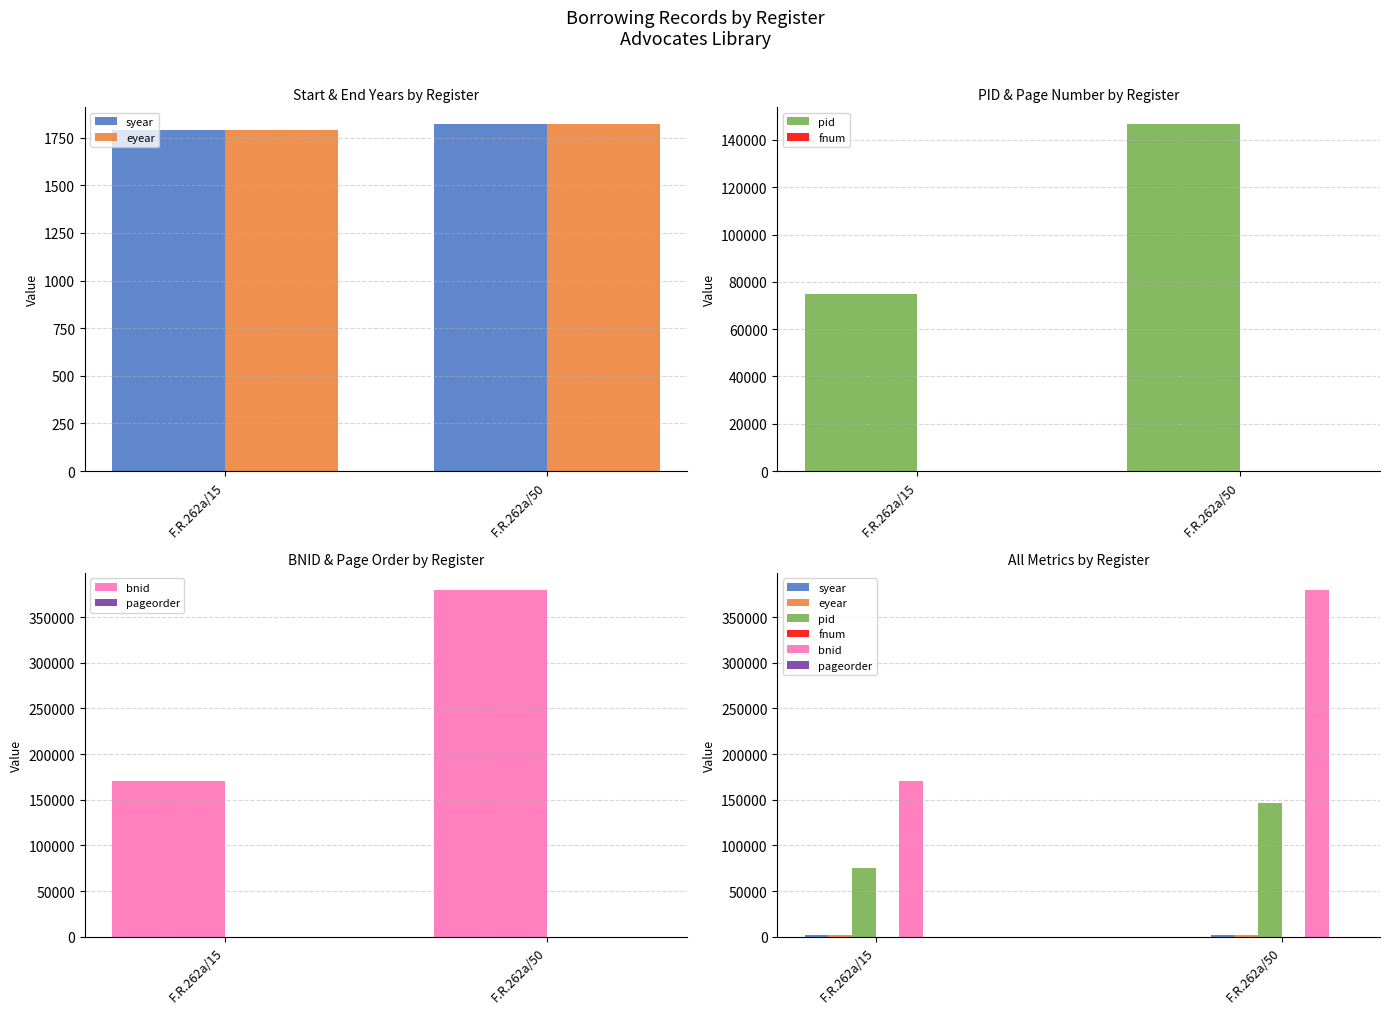

What is the minimum value shown in the chart?

3